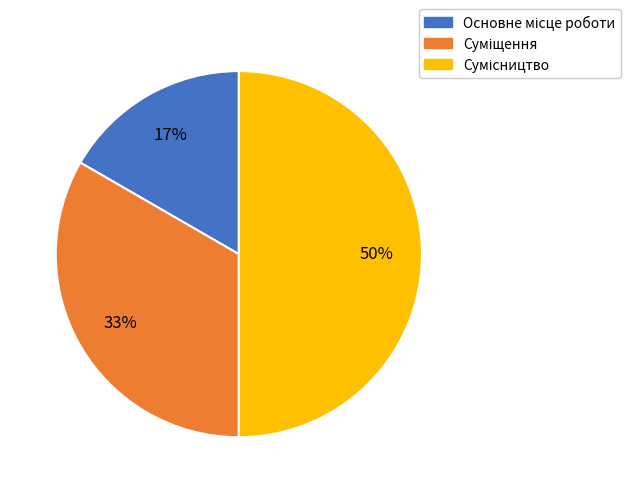

Count the number of slices in the pie.

3